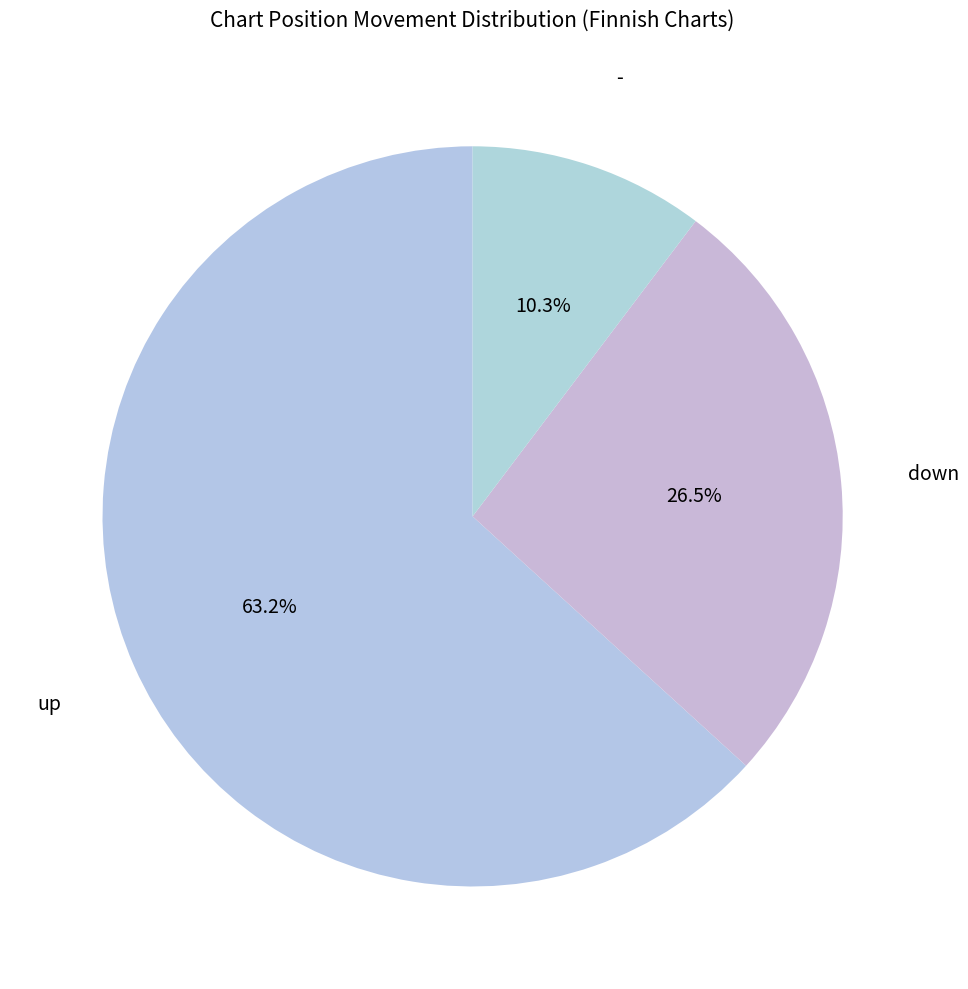

Count the number of slices in the pie.

3